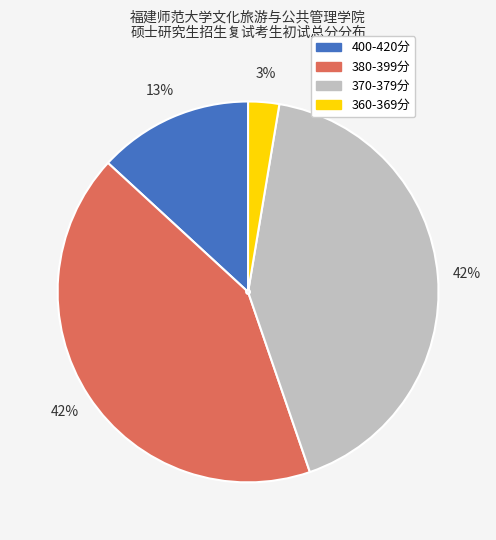

Does any single category account for the majority?

No